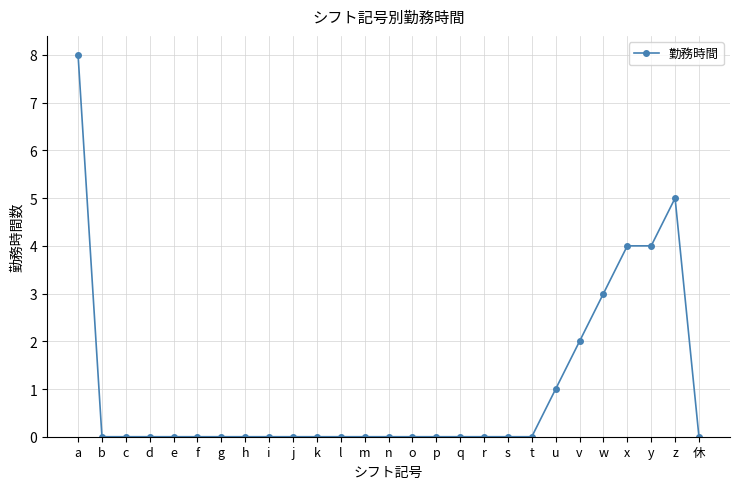

True or false: the data shows -4 at c.

False